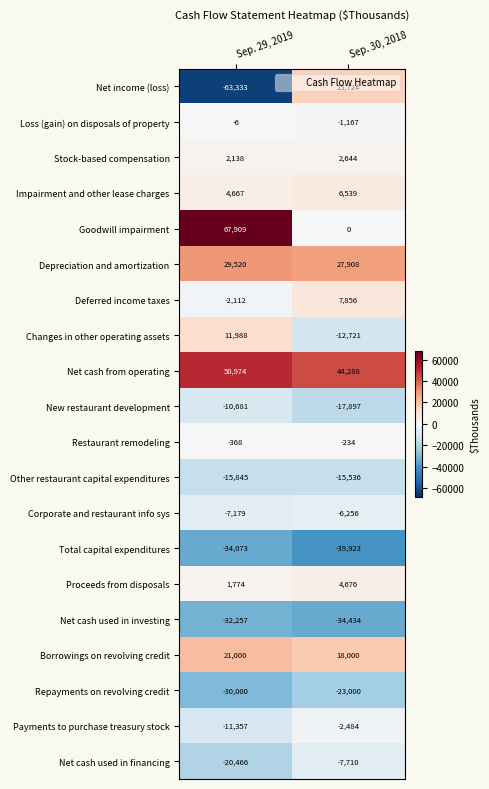

Rank the series by their maximum value, from lowest to highest.

Total capital expenditures, Net cash used in investing, Repayments on revolving credit, Other restaurant capital expenditures, New restaurant development, Net cash used in financing, Corporate and restaurant info sys, Payments to purchase treasury stock, Restaurant remodeling, Loss (gain) on disposals of property, Stock-based compensation, Proceeds from disposals, Impairment and other lease charges, Deferred income taxes, Changes in other operating assets, Net income (loss), Borrowings on revolving credit, Depreciation and amortization, Net cash from operating, Goodwill impairment